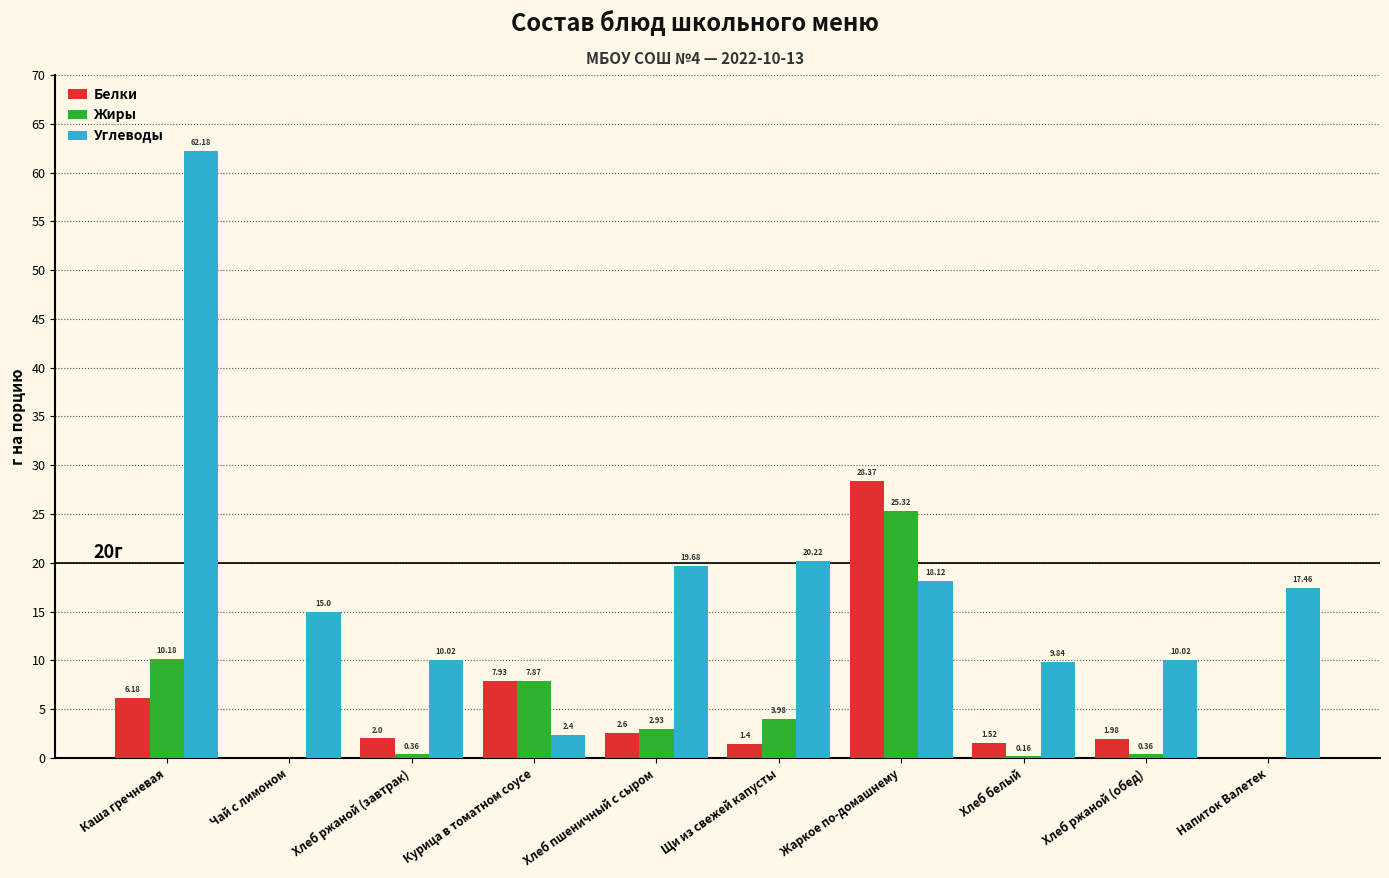

How many data points in Жиры are above 2?

5